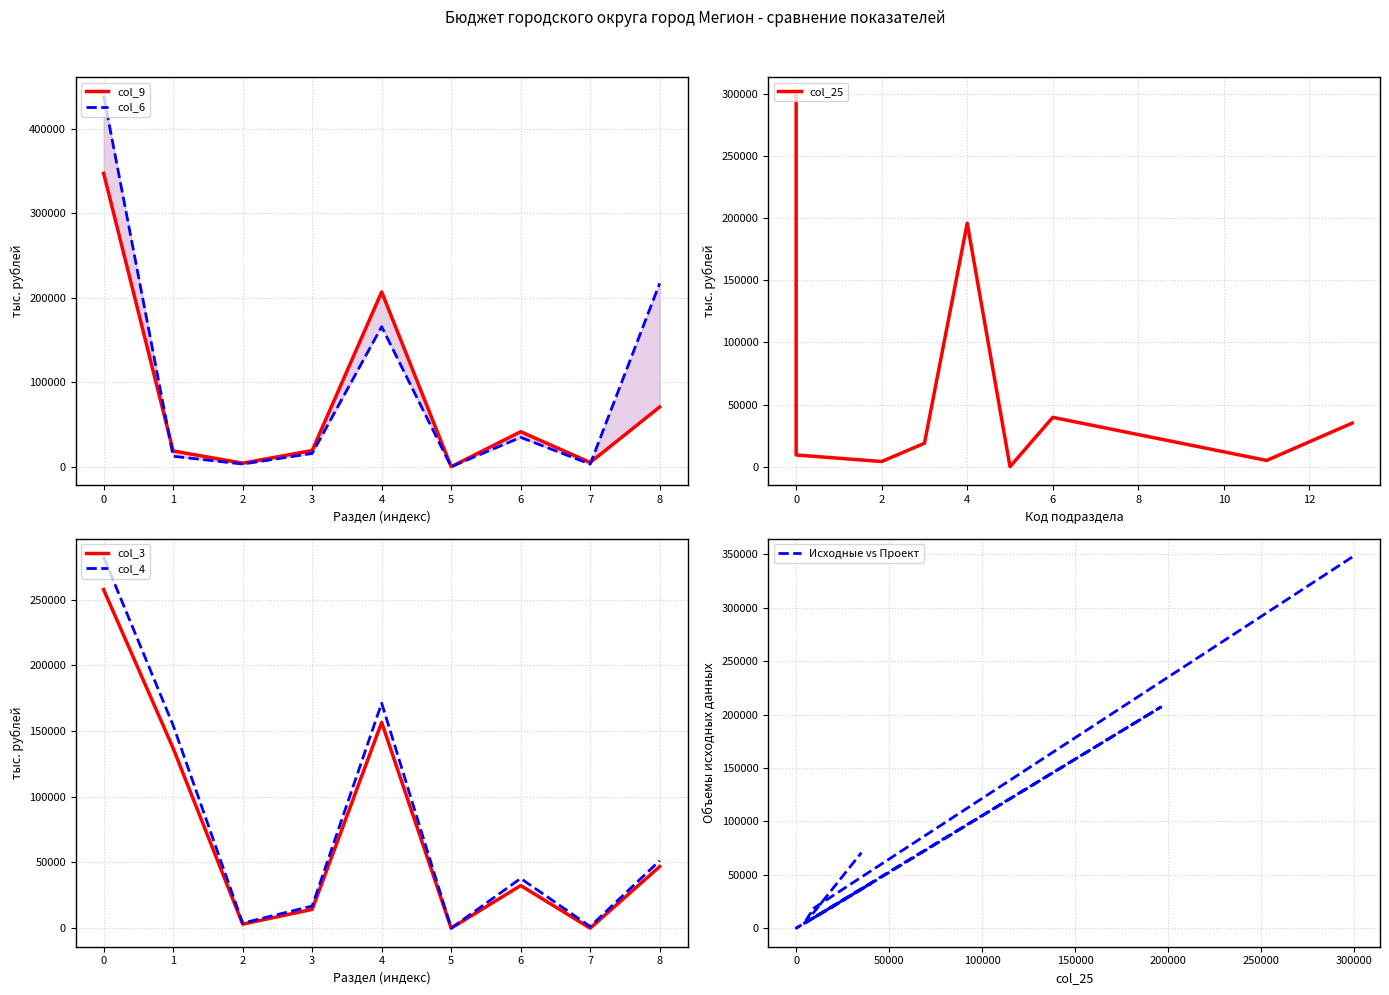

How many positive values does the col_25 series have?

8